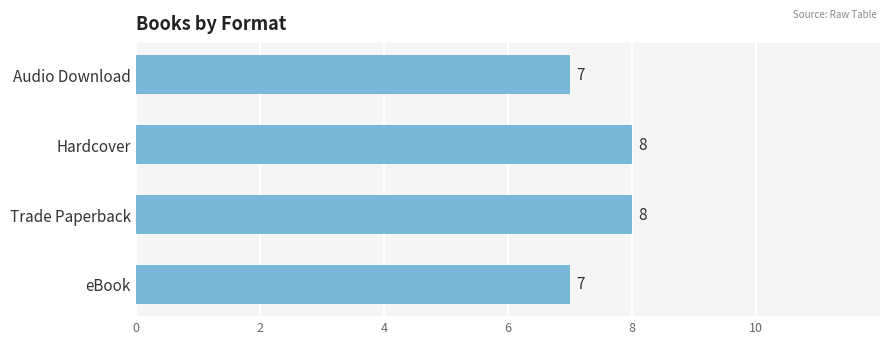

Reading top to bottom, list all the values displayed in this chart.

Audio Download=7	Hardcover=8	Trade Paperback=8	eBook=7